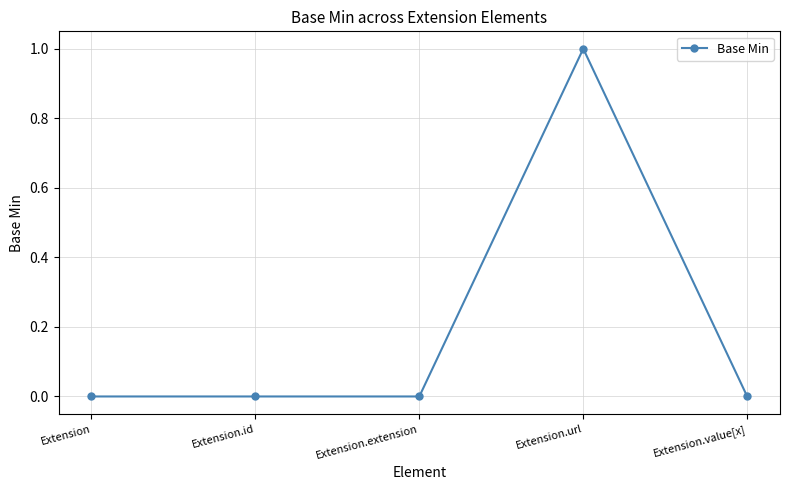

True or false: there are more than 2 points higher than both neighbors.

False